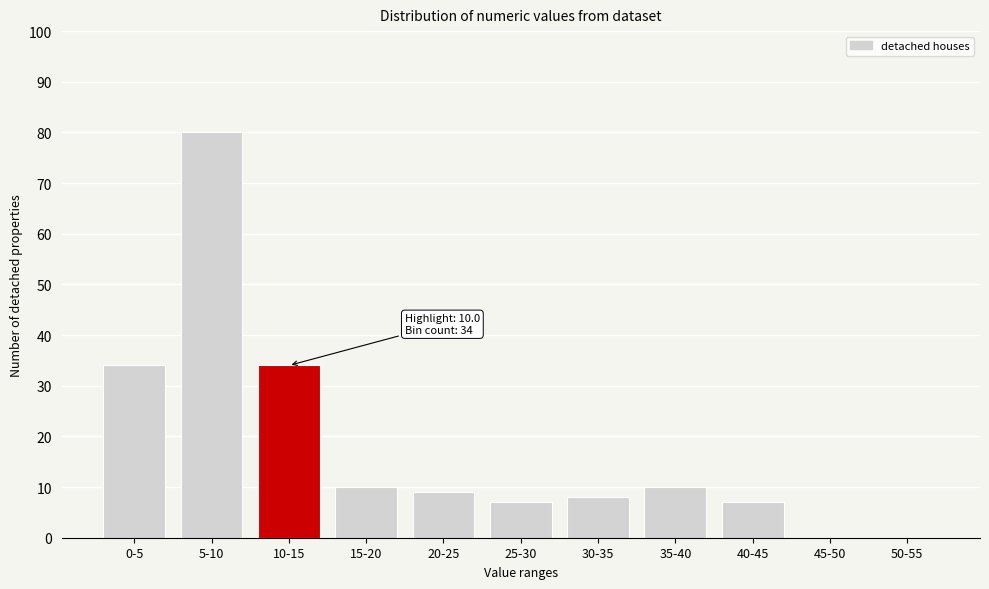

Reading left to right, list all the values displayed in this chart.

0-5=34	5-10=80	10-15=34	15-20=10	20-25=9	25-30=7	30-35=8	35-40=10	40-45=7	45-50=0	50-55=0